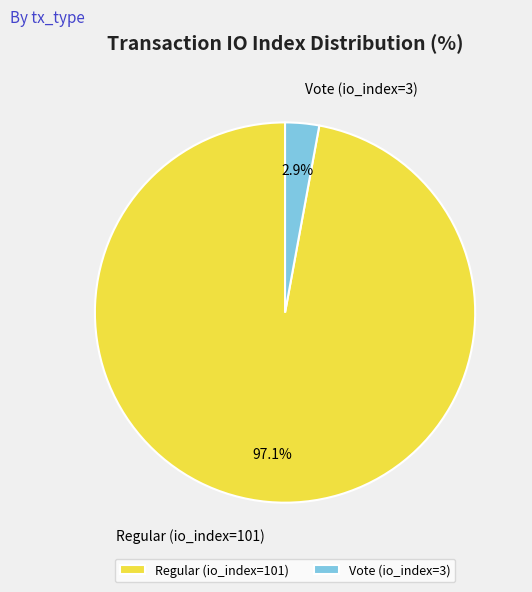

To the nearest percent, what is the combined percentage of Vote (io_index=3) and Regular (io_index=101)?

100%